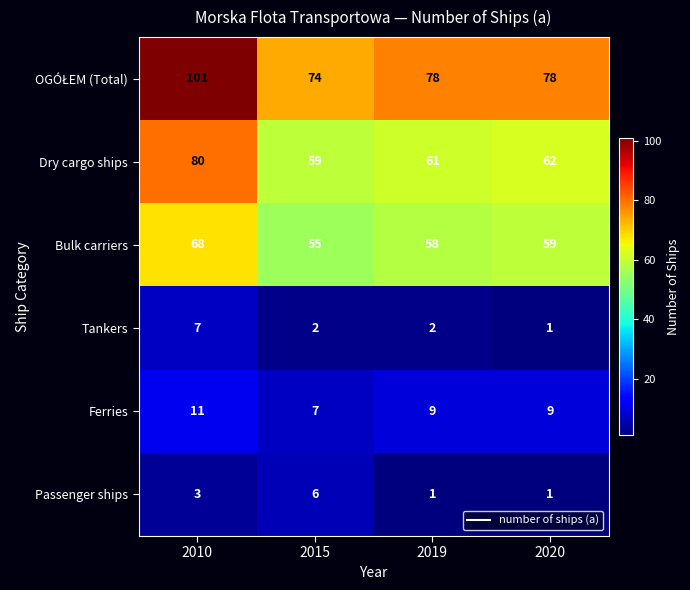

What is the greatest value displayed?

101